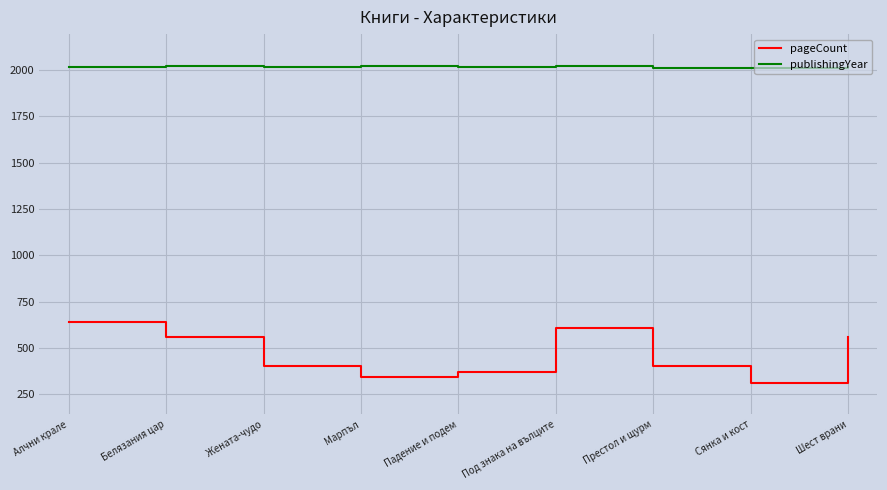

True or false: publishingYear has a value of 2023 at Марпъл.

True